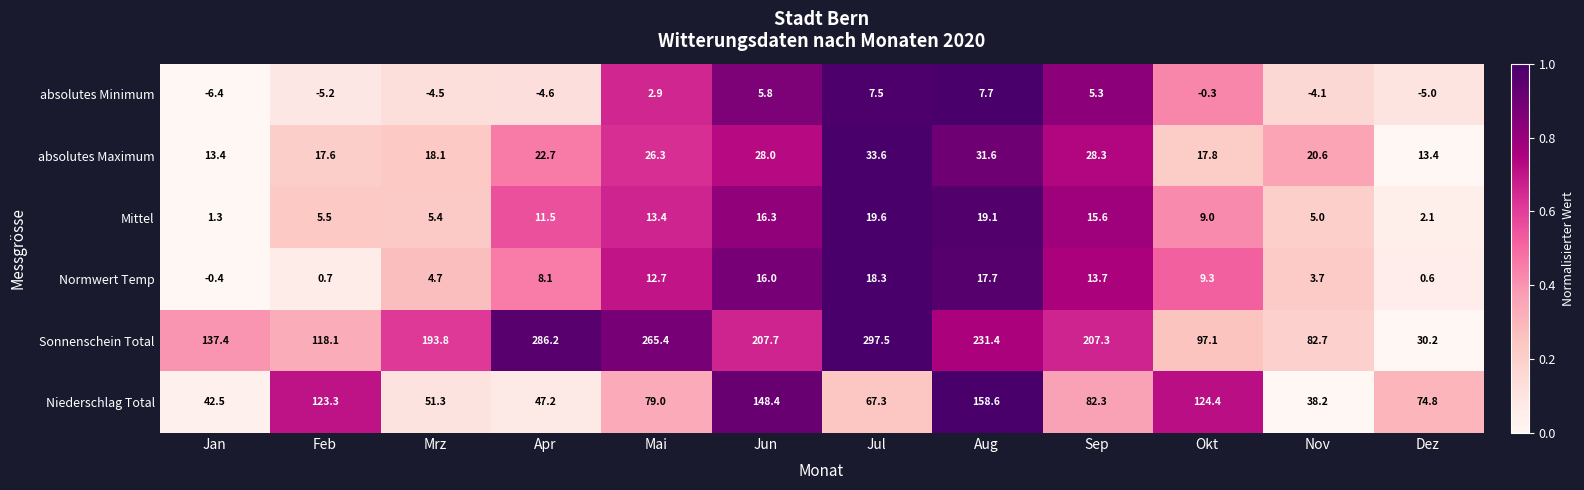

Rank the series at Jun from highest to lowest value.

Sonnenschein Total, Niederschlag Total, absolutes Maximum, Mittel, Normwert Temp, absolutes Minimum